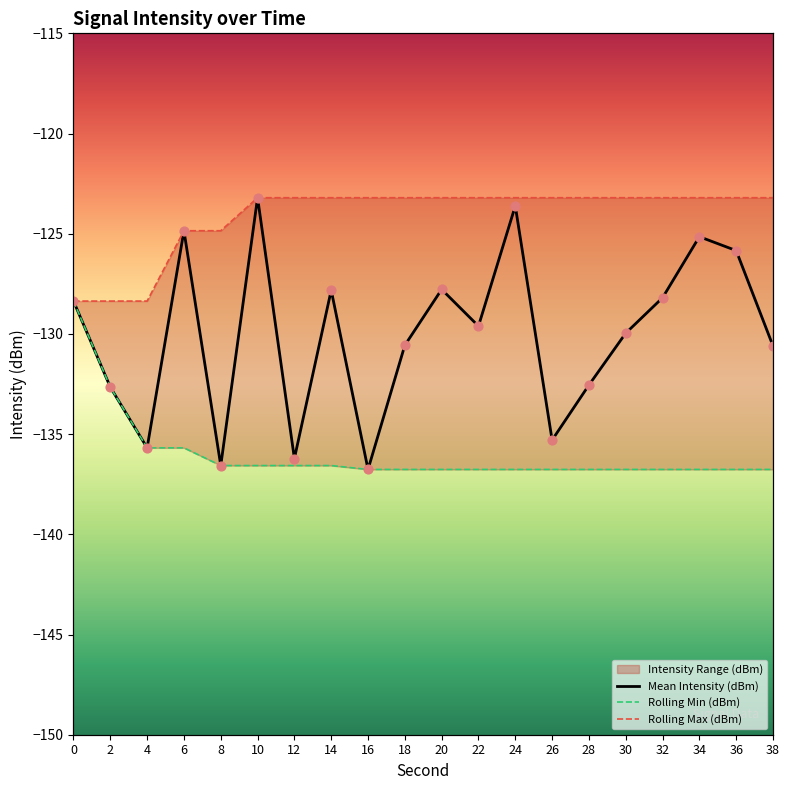

Which series reaches the minimum Y coordinate?

Mean Intensity (dBm)